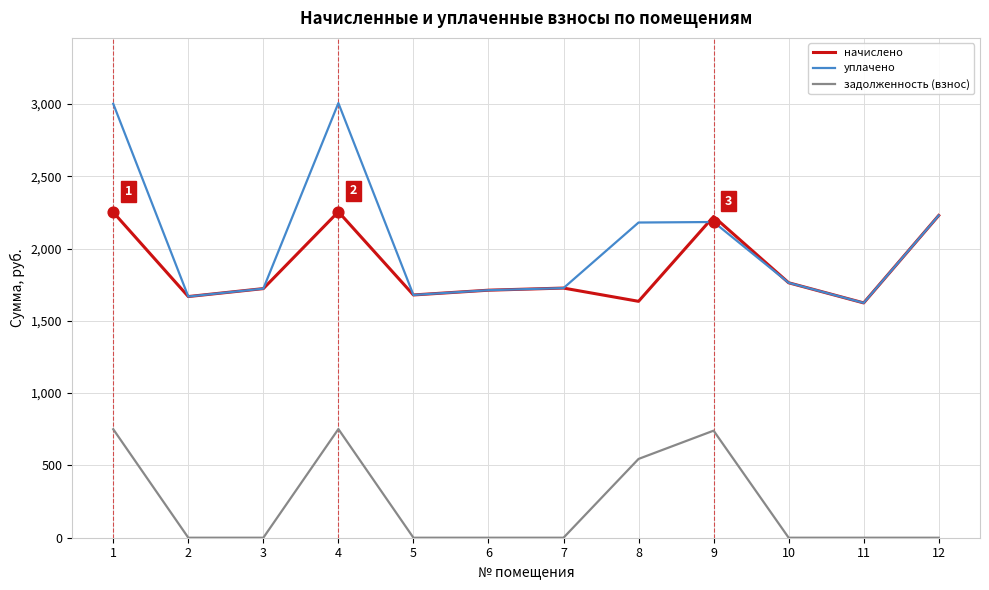

What are all the series names shown in the legend?

начислено, уплачено, задолженность (взнос)